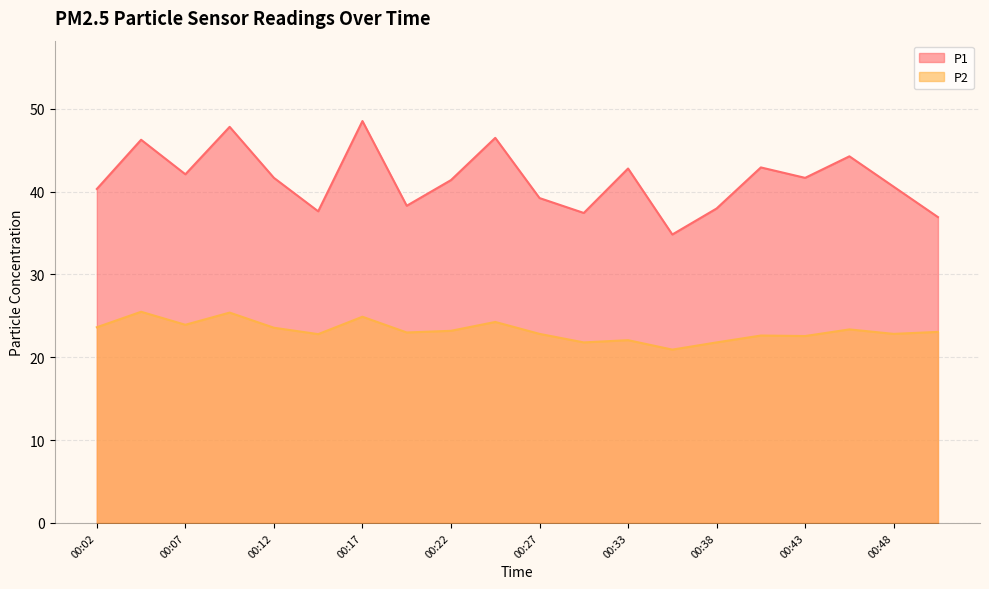

What is the spread (max minus min) of values at 00:33?

20.7